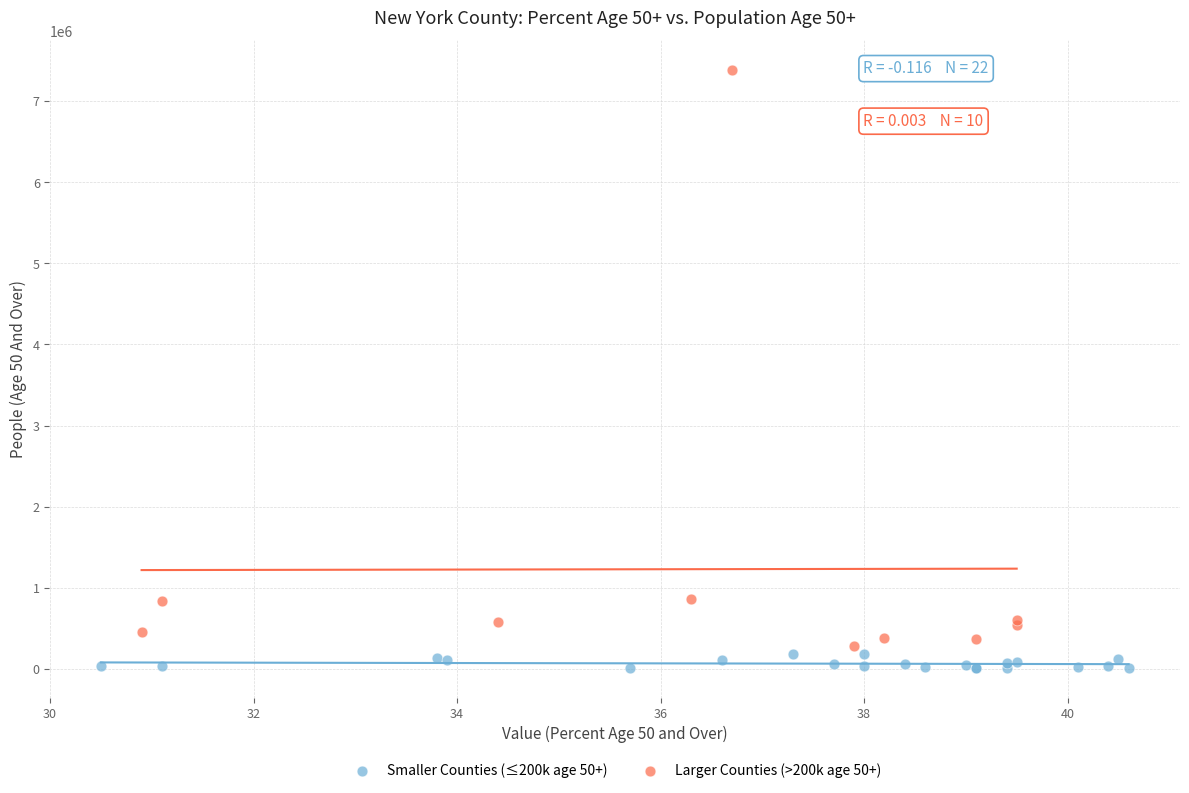

Which series contains the highest Y value?

Larger Counties (>200k age 50+)